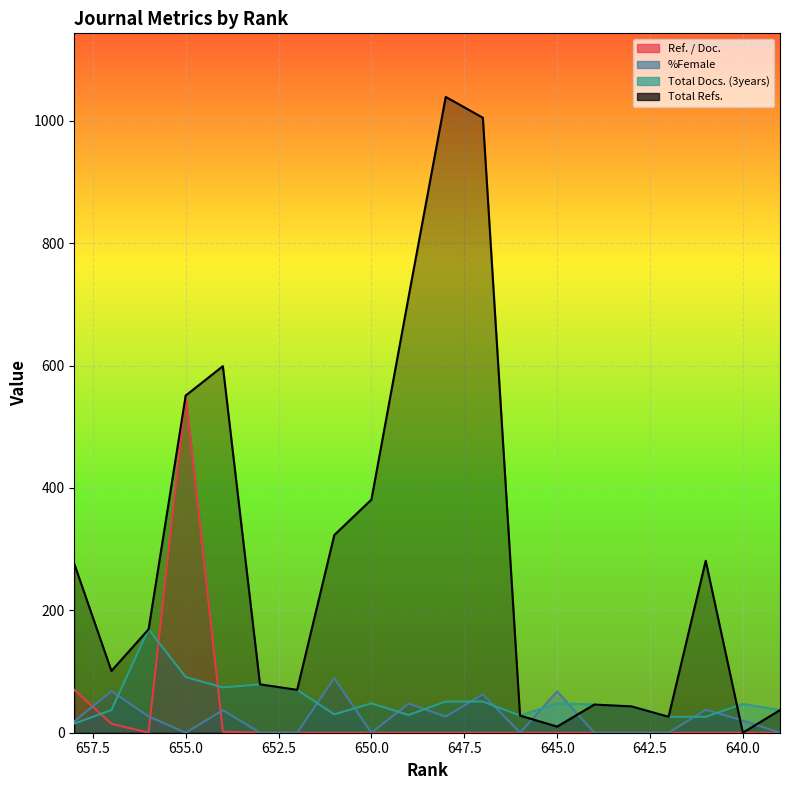

True or false: %Female has more than 1 points higher than both neighbors.

True